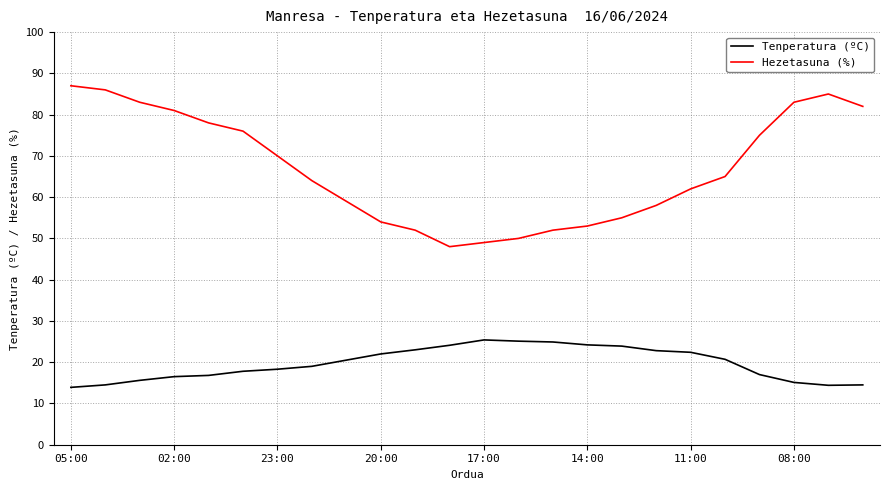

Does the chart have visible grid lines?

Yes